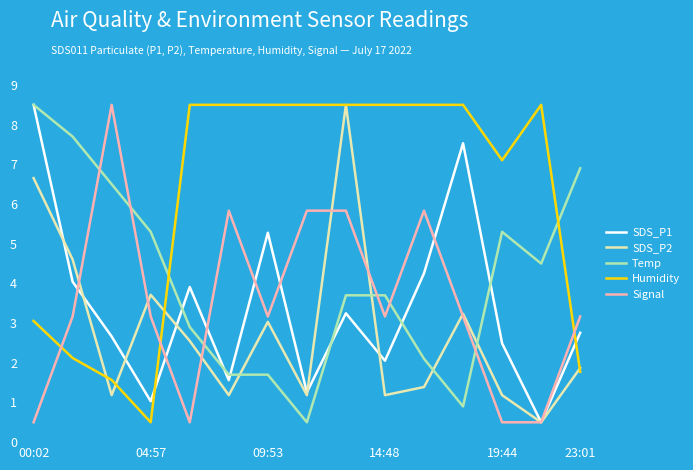

What is the minimum value shown in the chart?

0.5